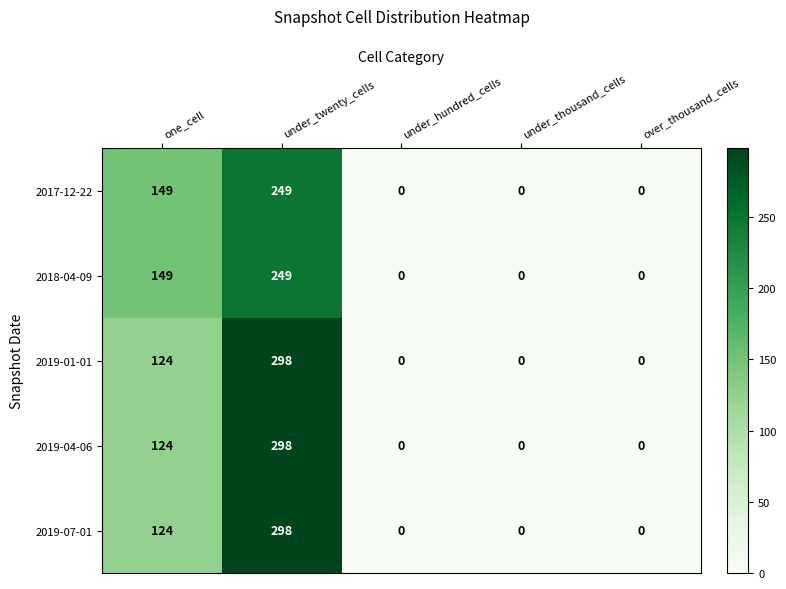

At which category is the sum across all series the highest?

under_twenty_cells